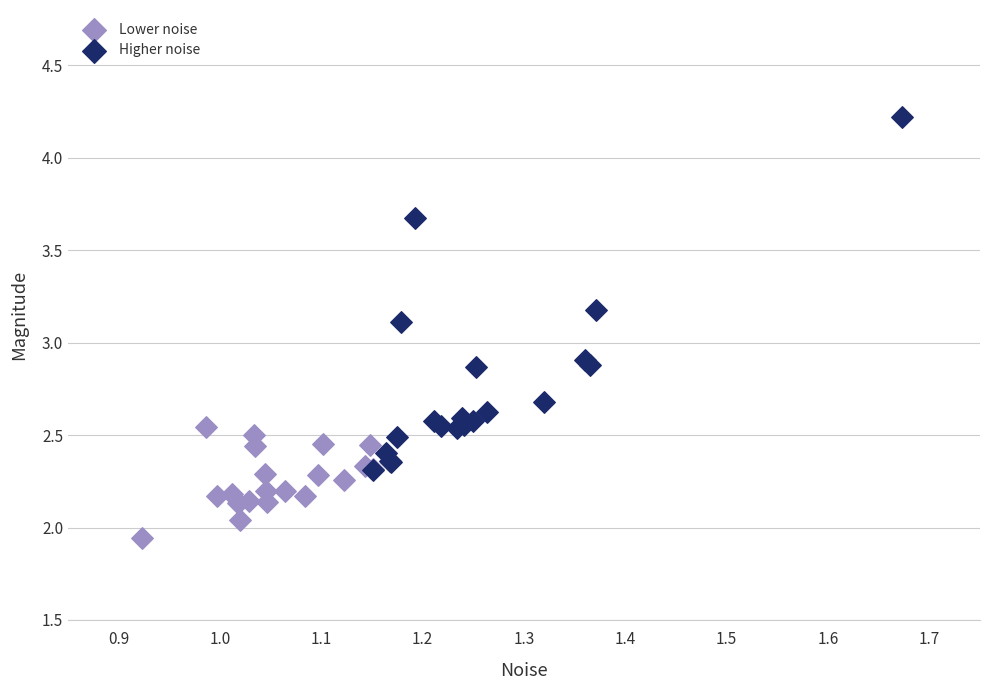

Which series reaches the minimum Y coordinate?

Lower noise